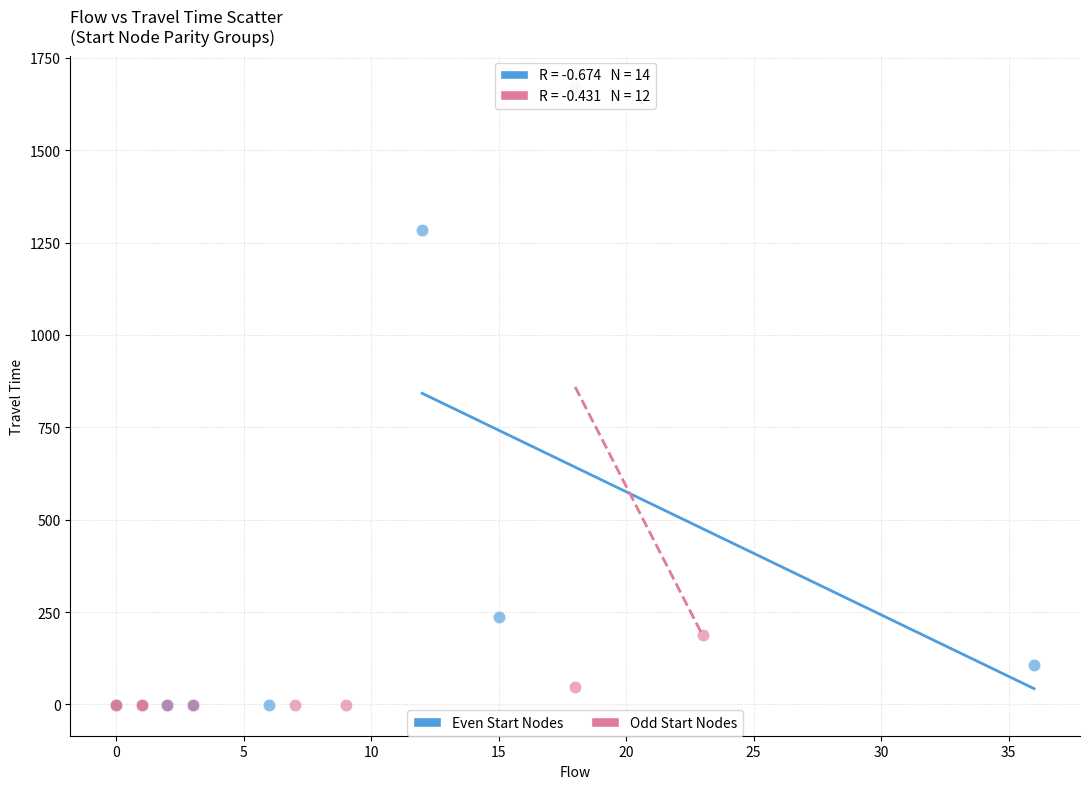

Which series has the widest spread of Y values?

Odd Start Nodes